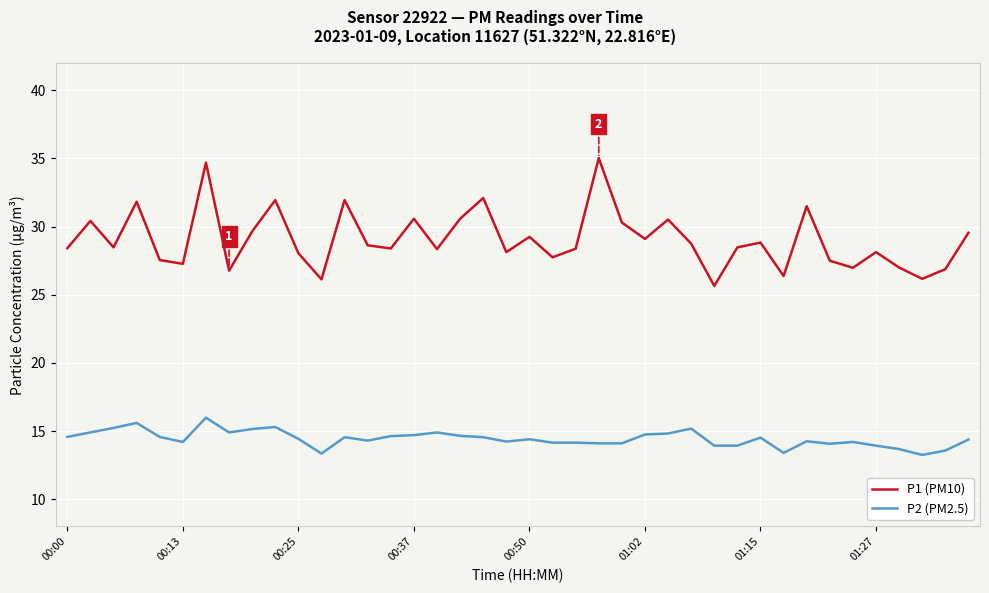

What is the maximum value shown in the chart?

35.0